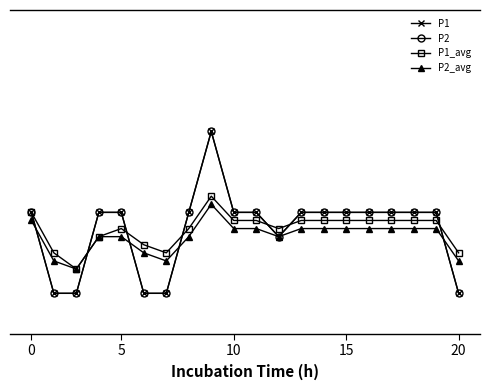

Does the chart display data point markers on the line(s)?

Yes